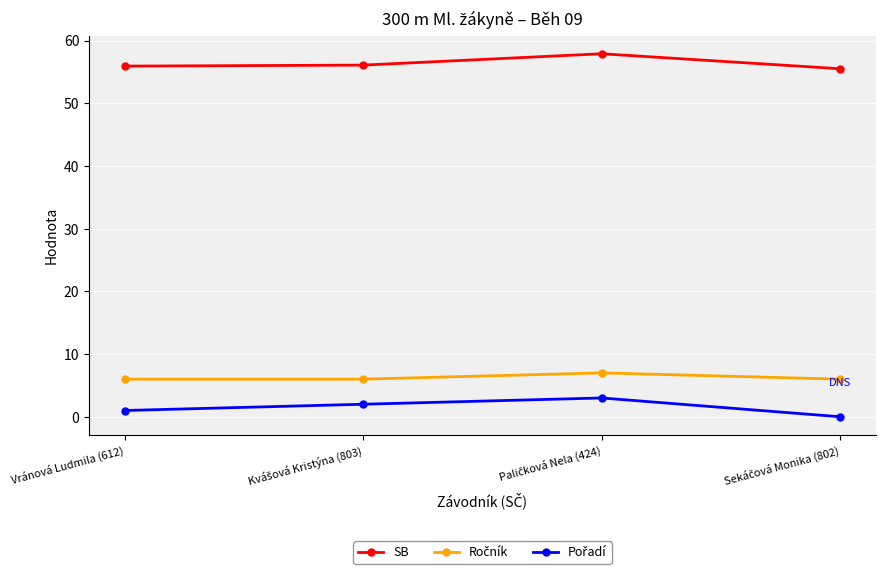

At how many categories does at least one series exceed 19?

4